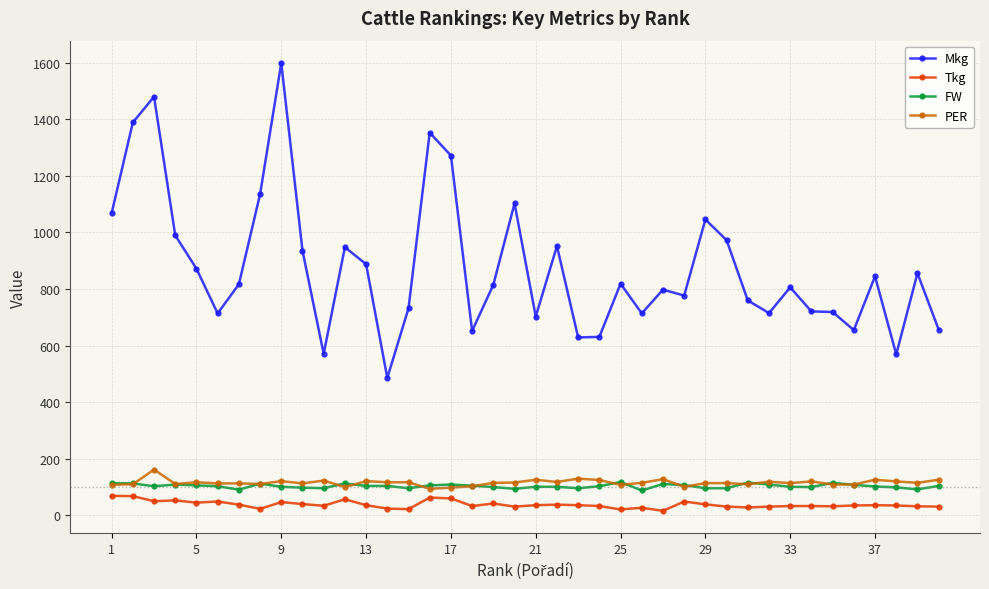

What are all the series names shown in the legend?

Mkg, Tkg, FW, PER